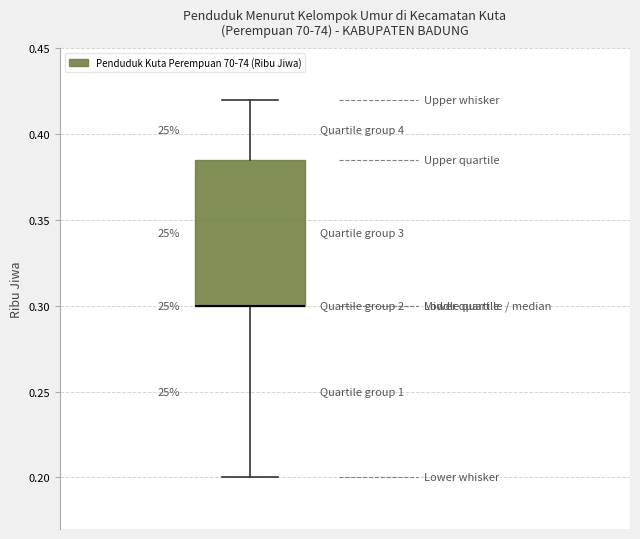

Where does the lower whisker of the box end on the y-axis? The values are not printed on the chart, so give them approximately, as read against the axis.

0.200